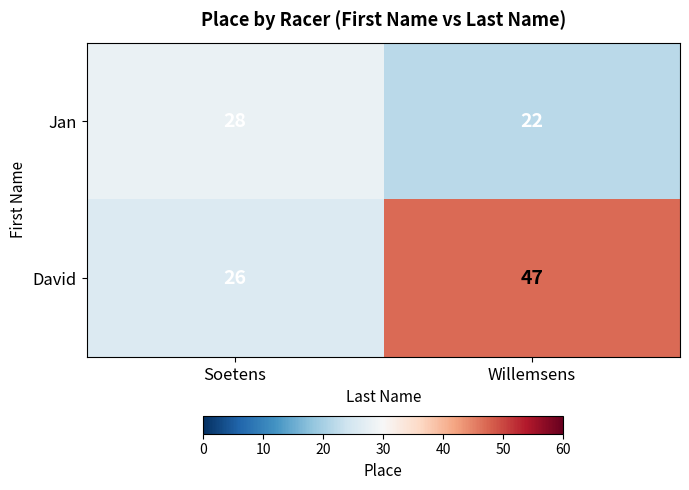

At which label does Jan reach its minimum?

Willemsens